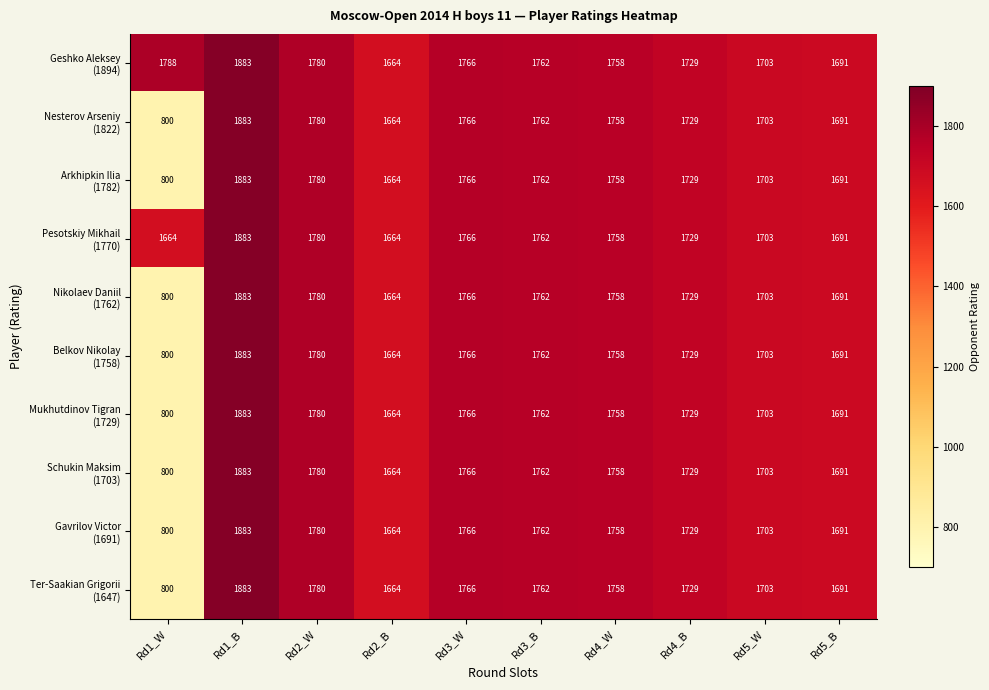

At how many categories does at least one series exceed 1224?

10